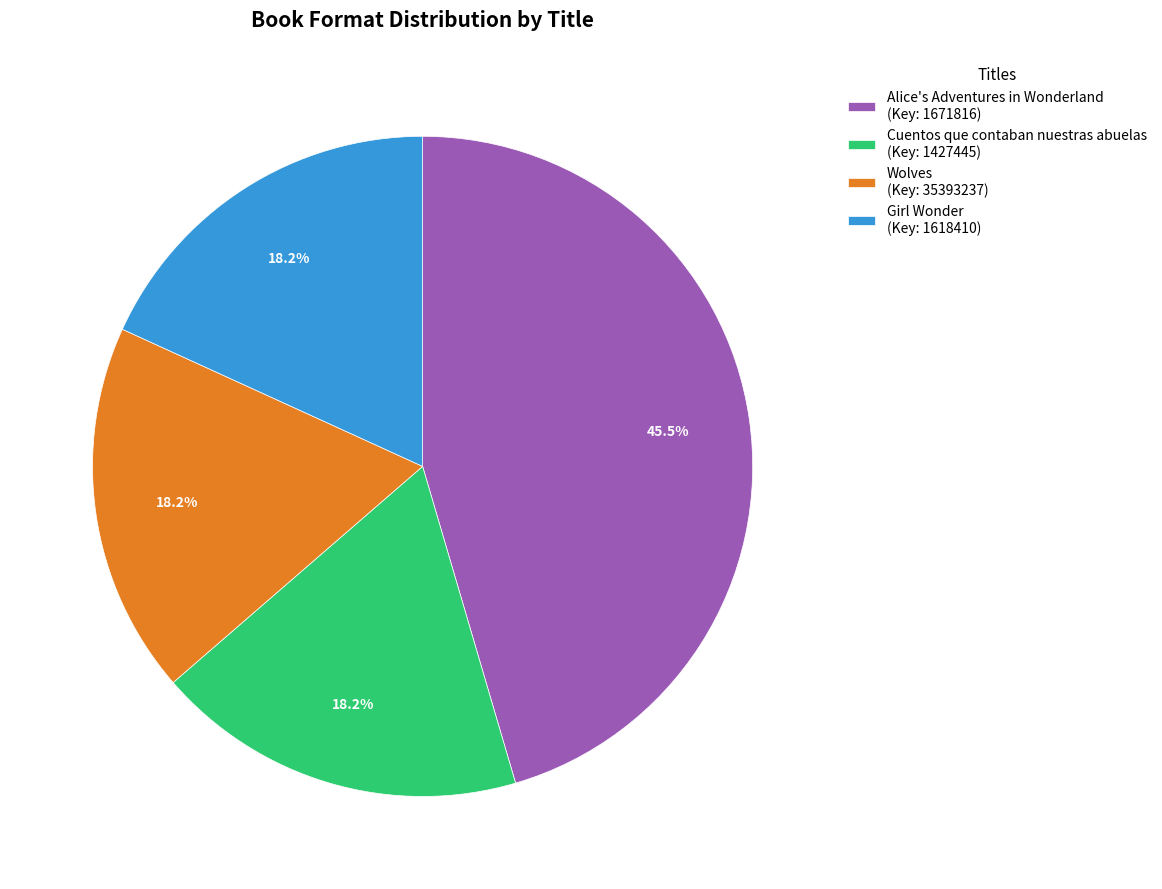

Approximately how many times larger is the value at Wolves compared to Alice's Adventures in Wonderland?

0.4